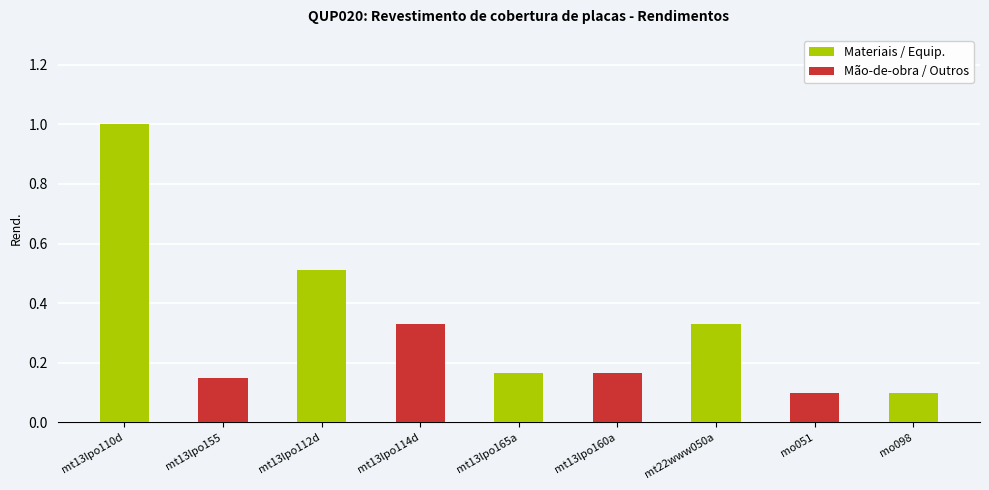

What is the label of the 1st bar from the right?

mo098